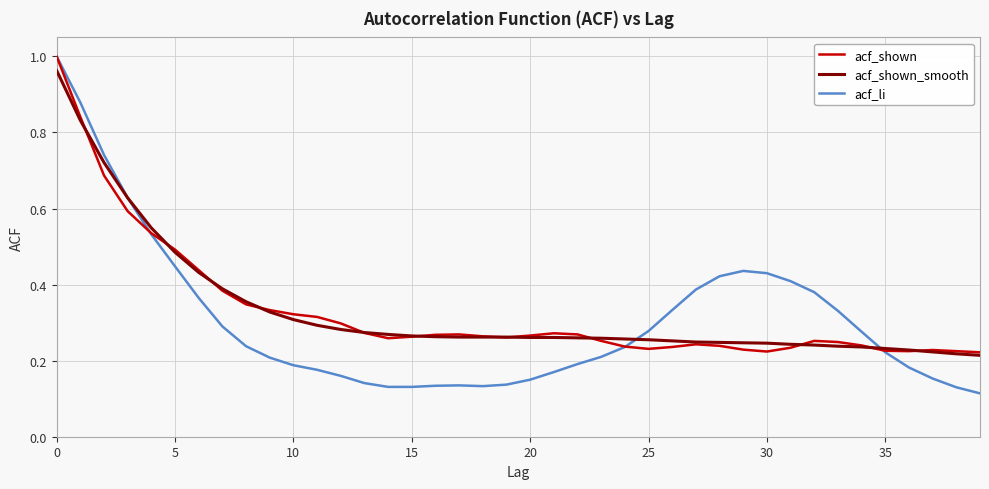

Which series has the largest range (max minus min)?

acf_li